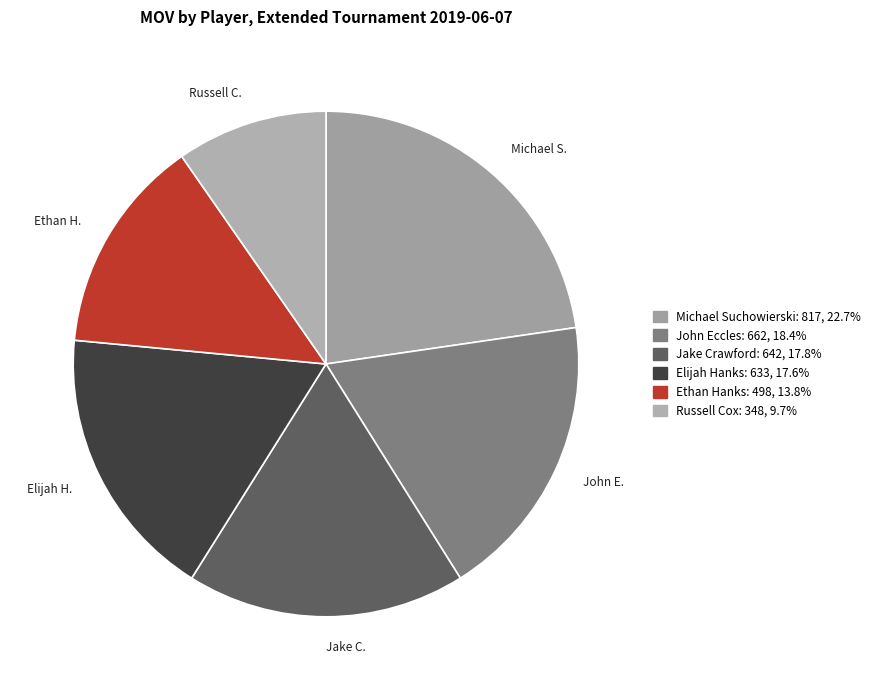

How many slices are in this pie chart?

6